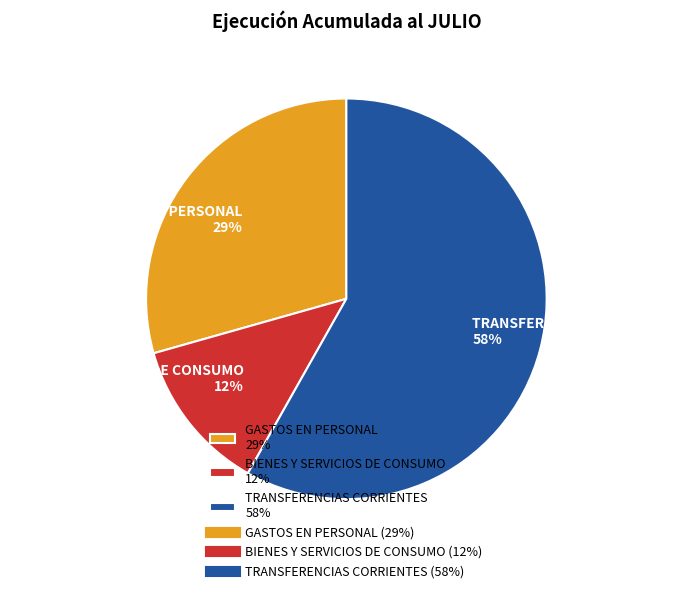

Count the number of slices in the pie.

3